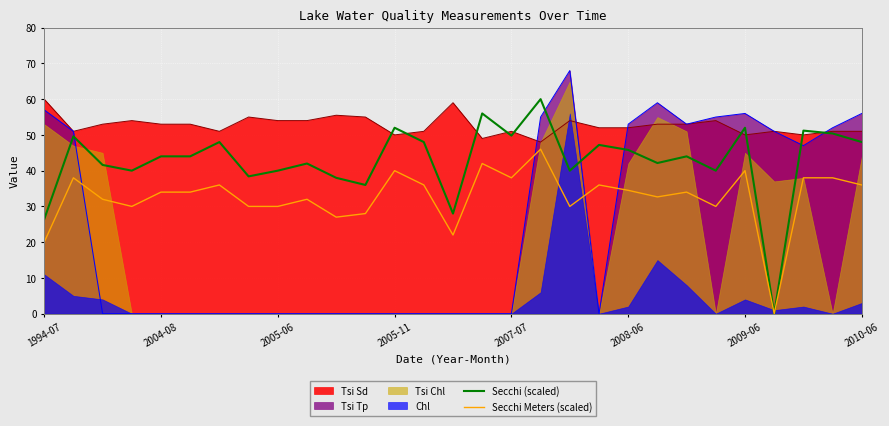

The value of Secchi (scaled) at 27 is 87.2. True or false?

False